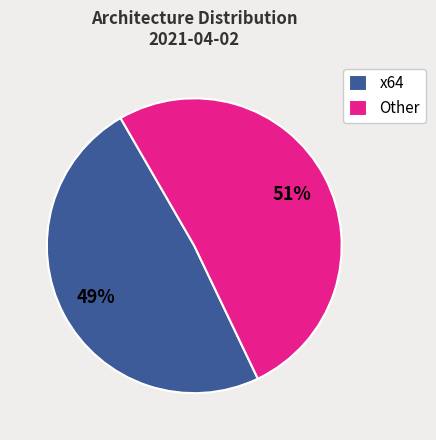

What is the smallest slice in the pie chart?

x64